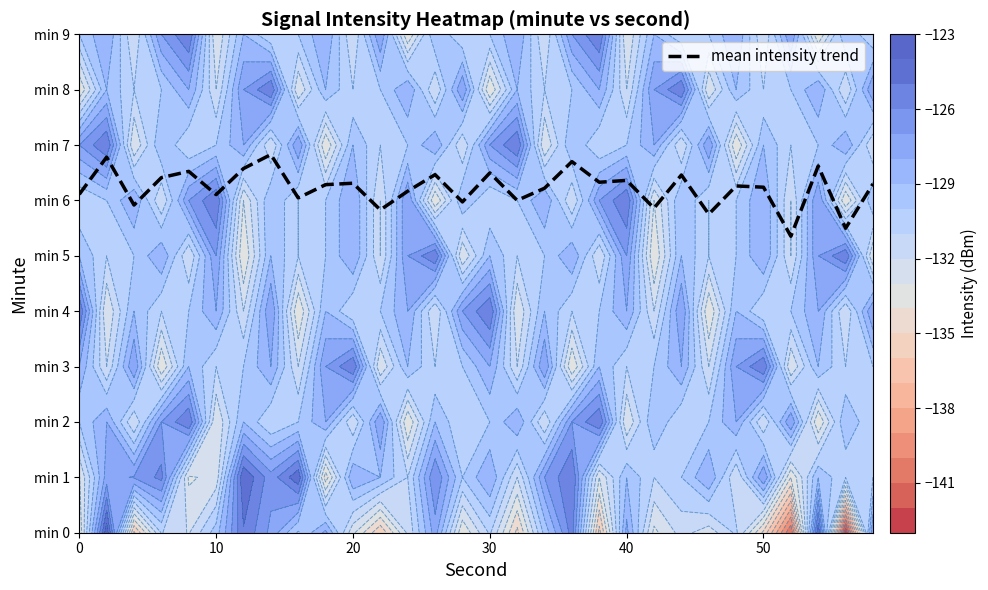

Reading left to right, extract all data points from this chart.

6.1	6.8	5.9	6.4	6.5	6.1	6.6	6.8	6.0	6.3	6.3	5.8	6.2	6.5	6.0	6.5	6.0	6.2	6.7	6.3	6.4	5.9	6.5	5.8	6.3	6.2	5.4	6.6	5.5	6.3